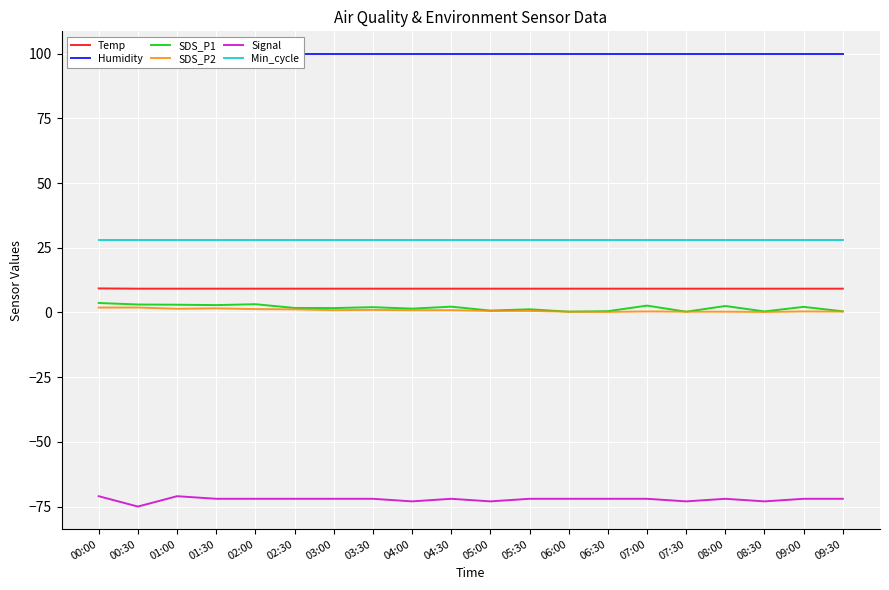

List the series in order of their peak value, lowest first.

Signal, SDS_P2, SDS_P1, Temp, Min_cycle, Humidity